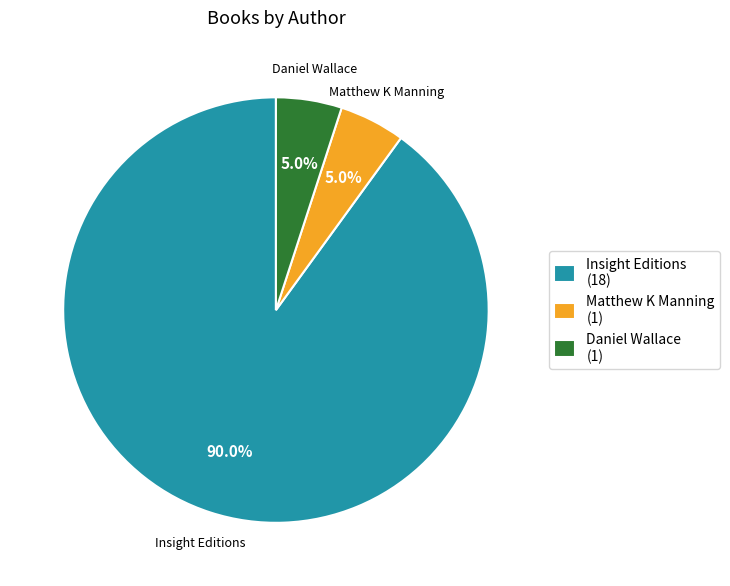

What is the ratio of the value at Matthew K Manning (1) to the value at Daniel Wallace (1)?

1.0